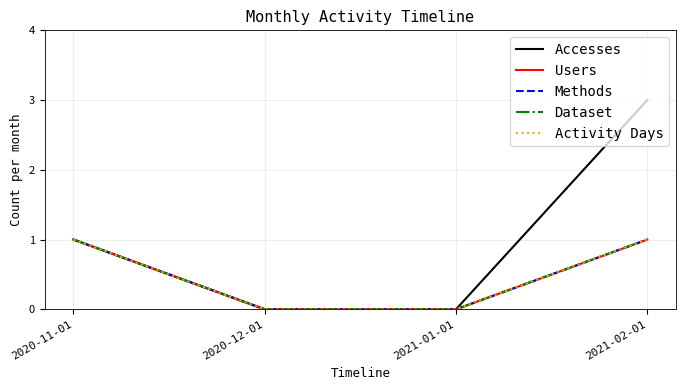

Is this an area chart (filled region under the line)?

No